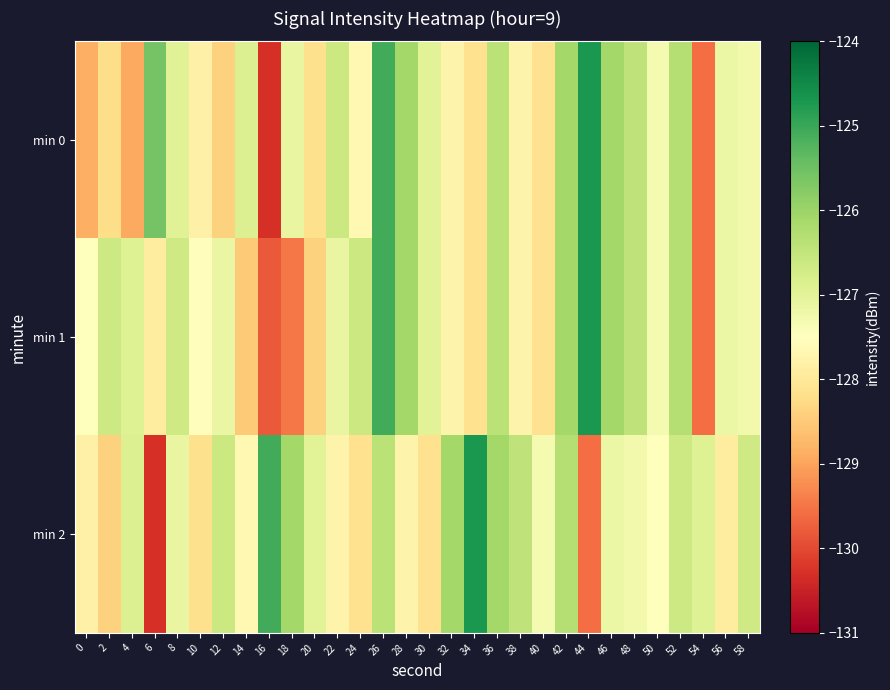

Rank the series by their average value, from highest to lowest.

min 2, min 1, min 0